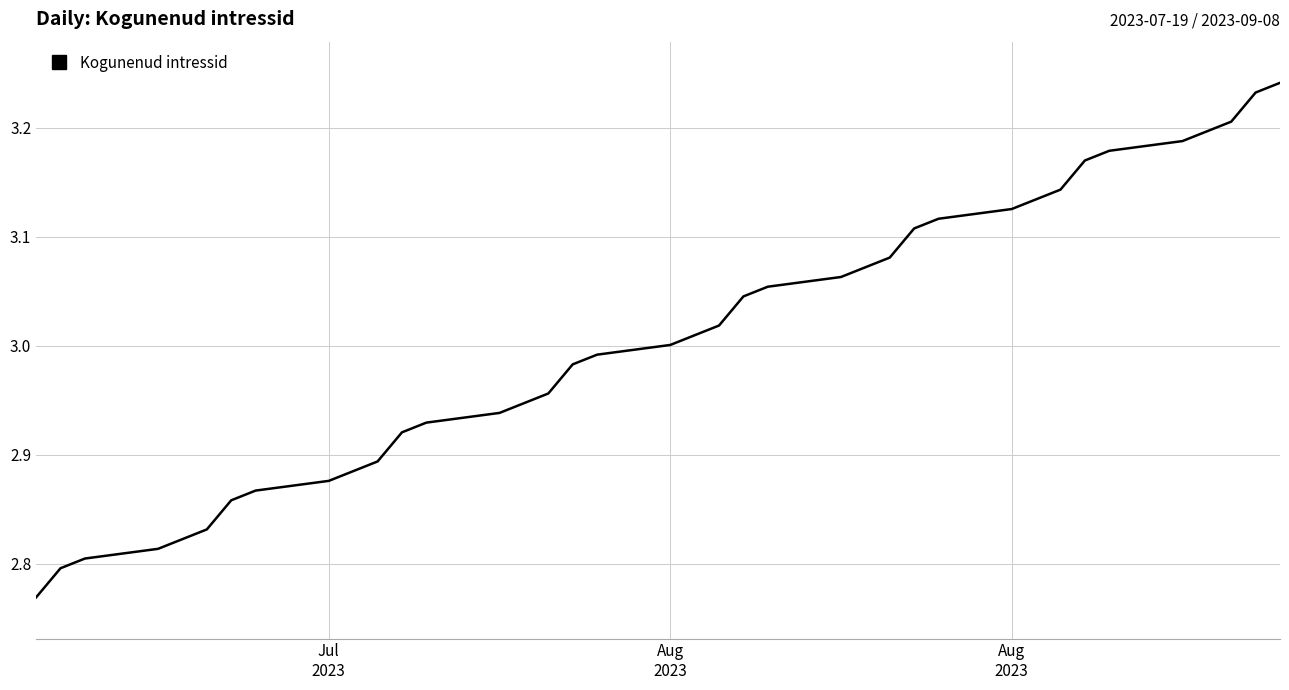

True or false: the data has more than 0 interior local peaks.

False